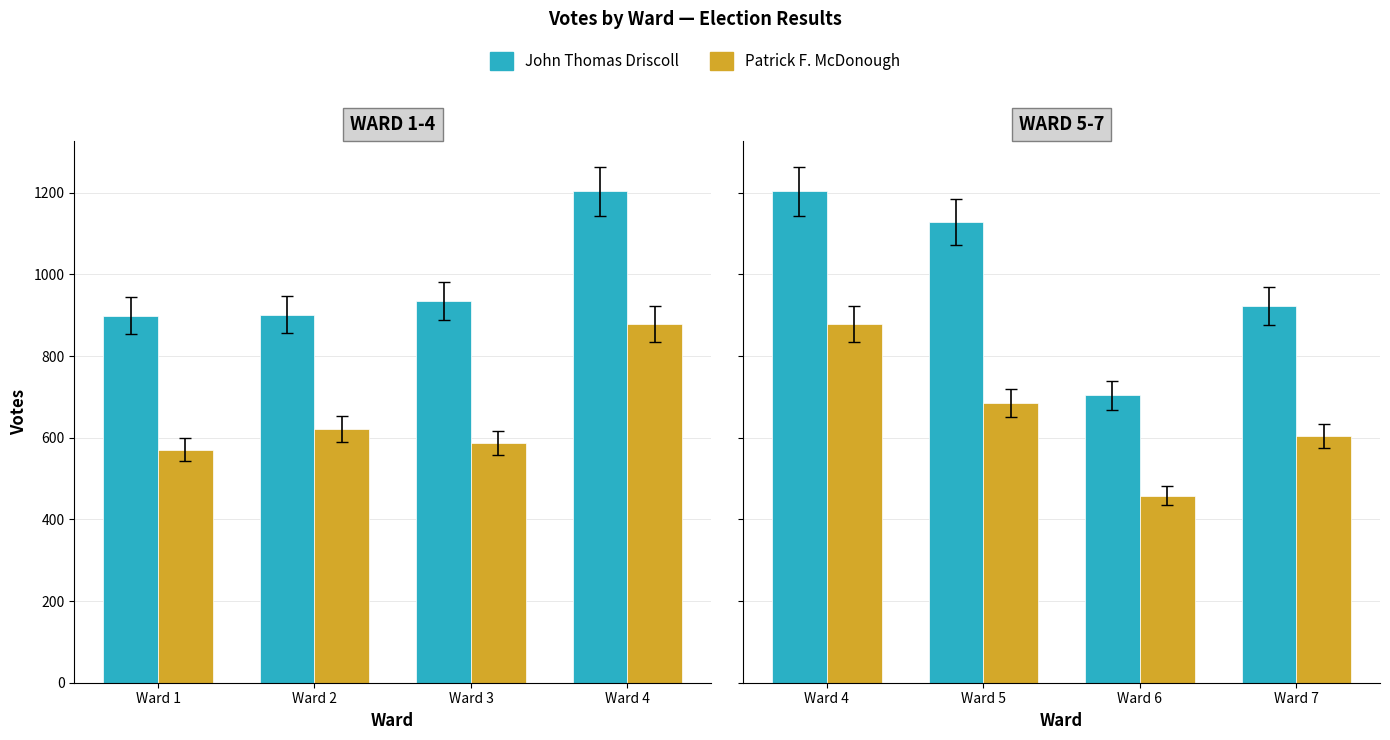

What is the value of the Patrick F. McDonough bar at the 4th from the left?

604